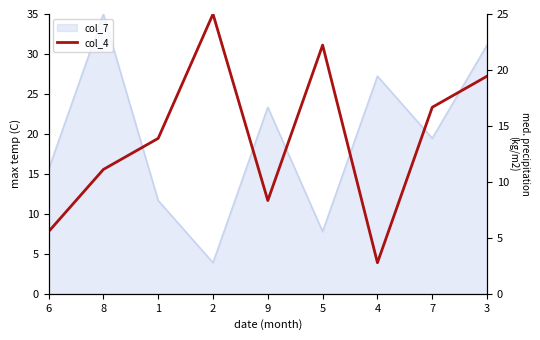

What position from the right is 7?

2